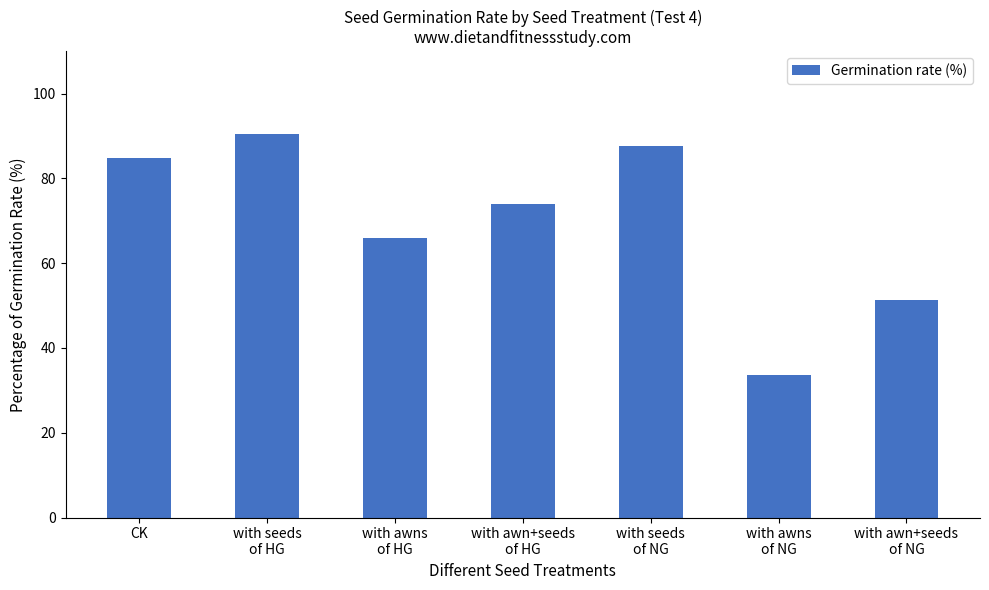

The chart shows a value of 157.1 at with seeds
of NG. True or false?

False